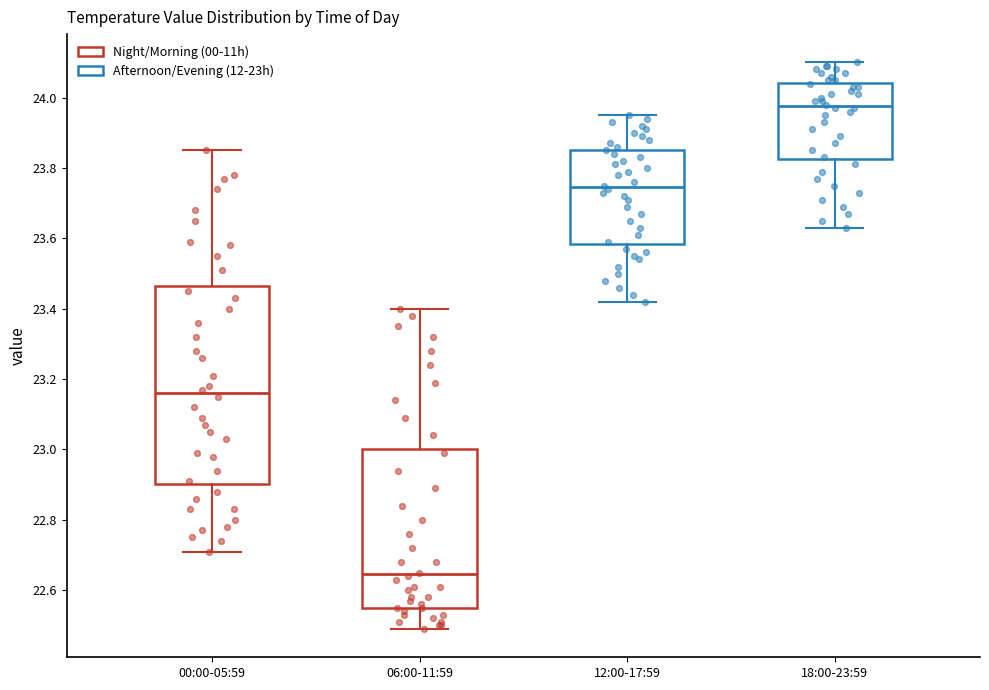

Comparing the boxes themselves (not the whiskers), which one is the tallest?

00:00-05:59